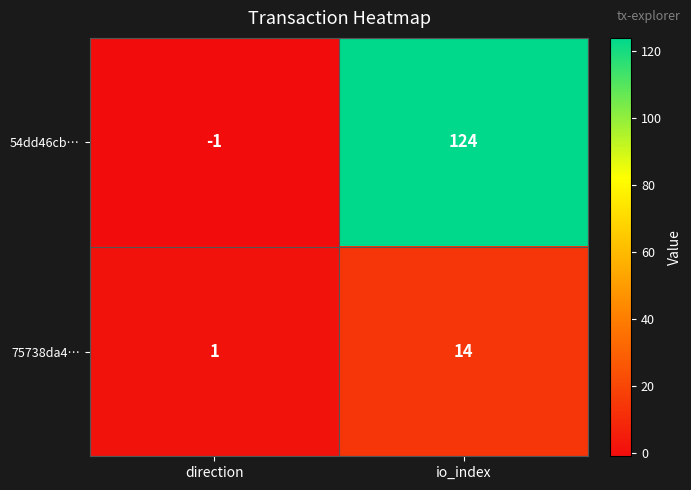

Where is 75738da4… nearest to the value 7?

direction